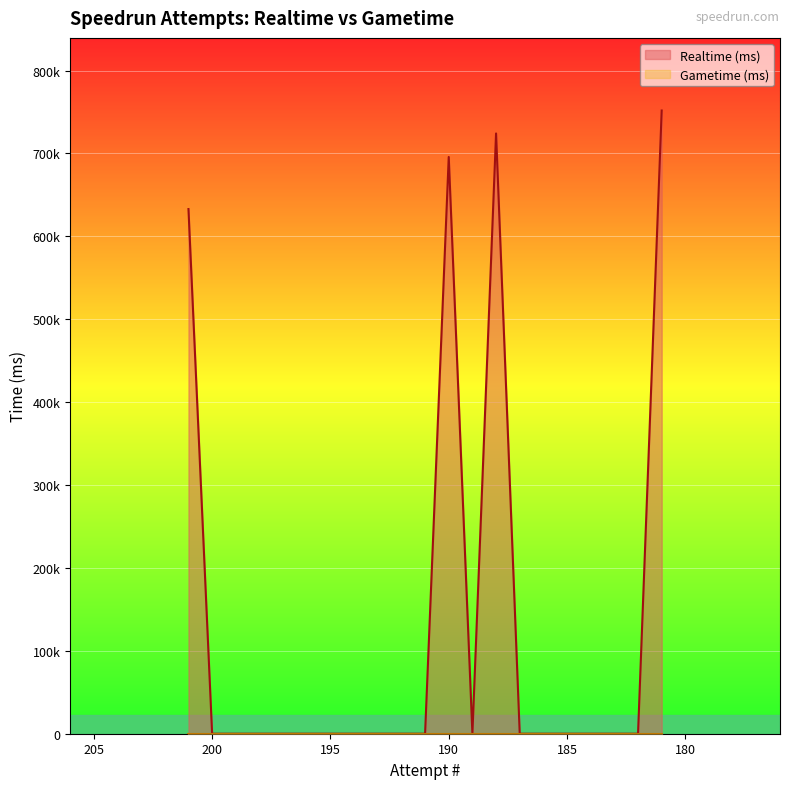

At which label is the value closest to 375890?

201